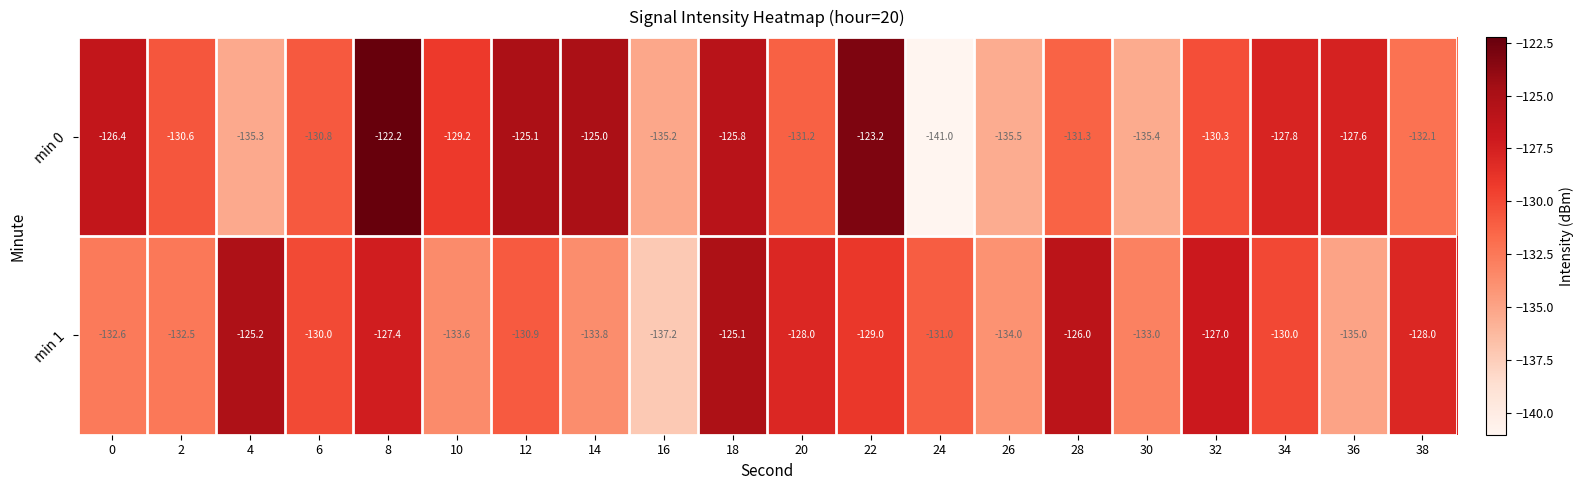

At which category does the chart reach its minimum across all series?

24